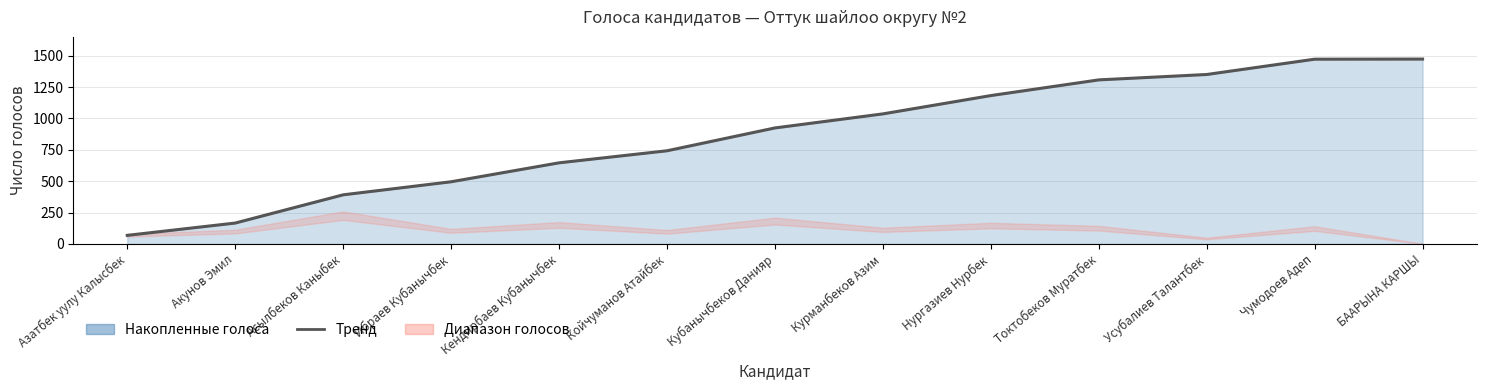

At which category does the chart reach its minimum across all series?

Азатбек уулу Калысбек